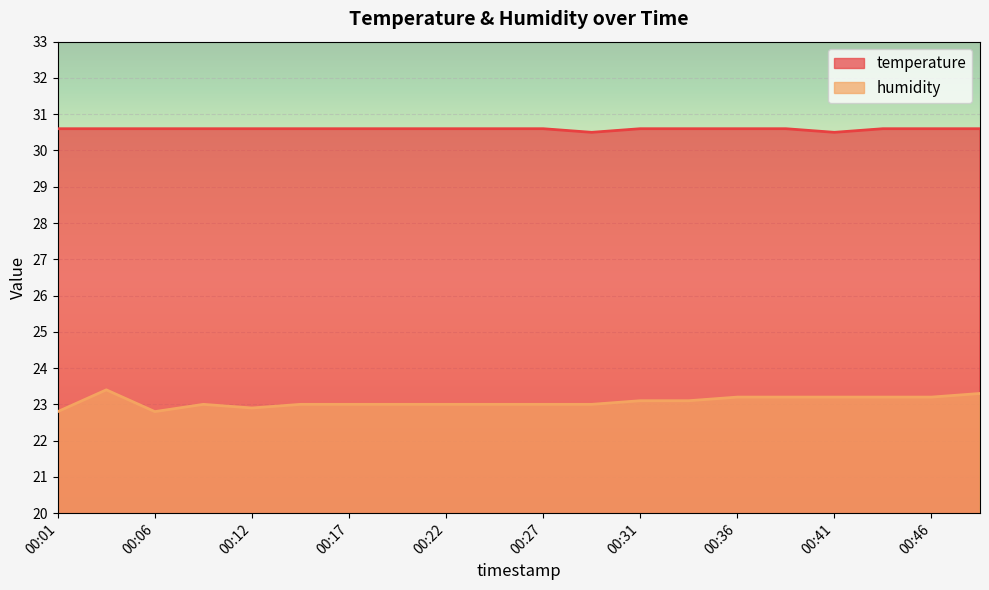

The value of temperature at 00:22 is 30.6. True or false?

True